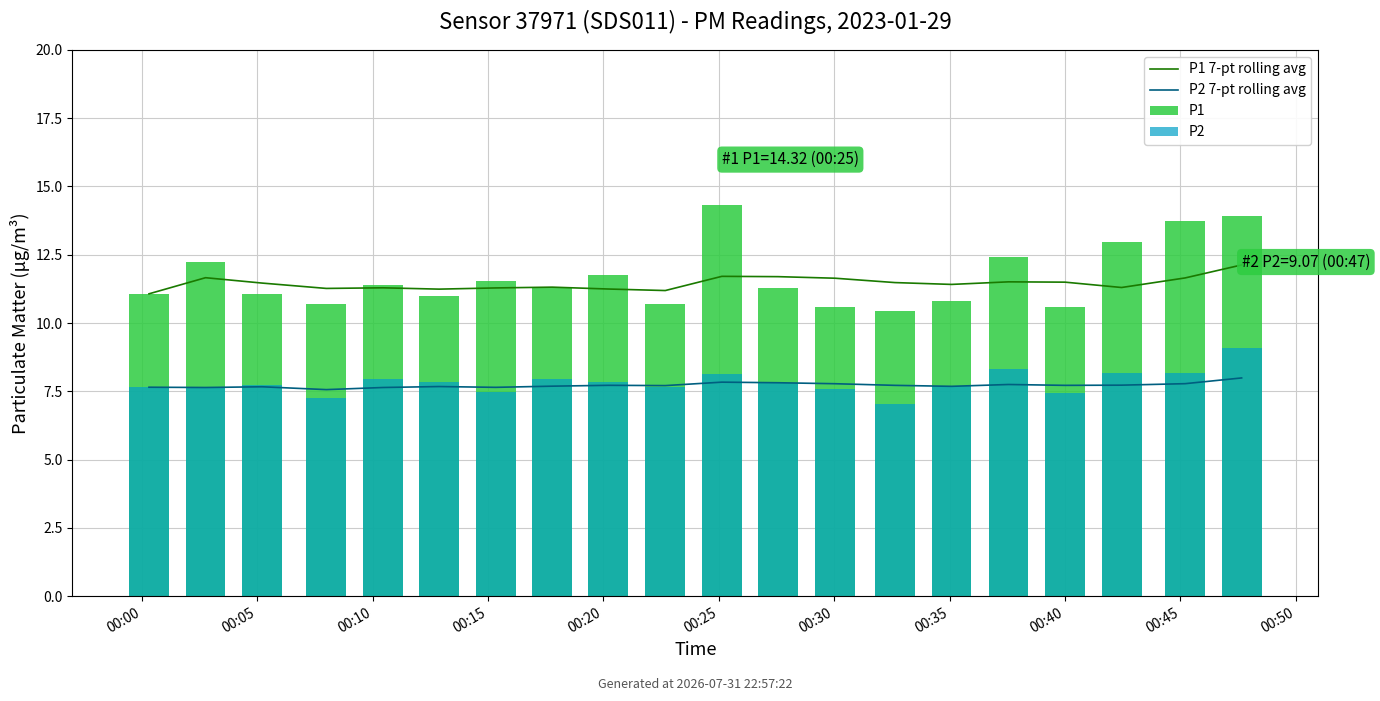

Is the value of P1 7-pt rolling avg at 00:40 greater than the value of P2 7-pt rolling avg at 00:00?

Yes